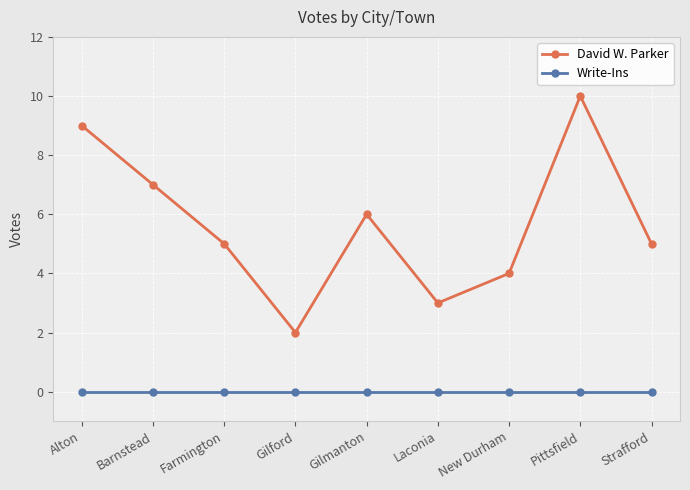

The Write-Ins series shows 0 at Strafford. True or false?

True